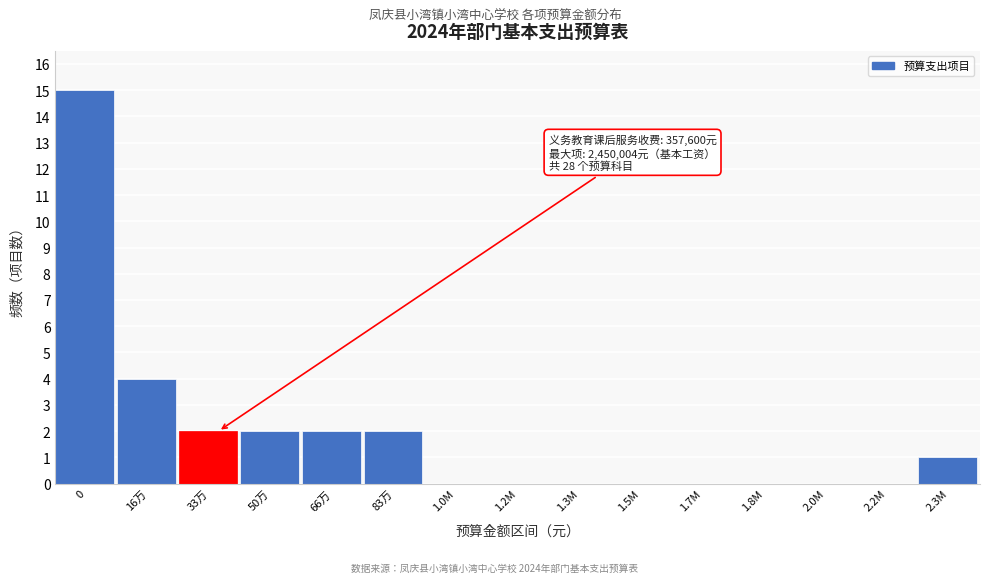

Reading left to right, extract all data points from this chart.

0=15	16万=4	33万=2	50万=2	66万=2	83万=2	1.0M=0	1.2M=0	1.3M=0	1.5M=0	1.7M=0	1.8M=0	2.0M=0	2.2M=0	2.3M=1